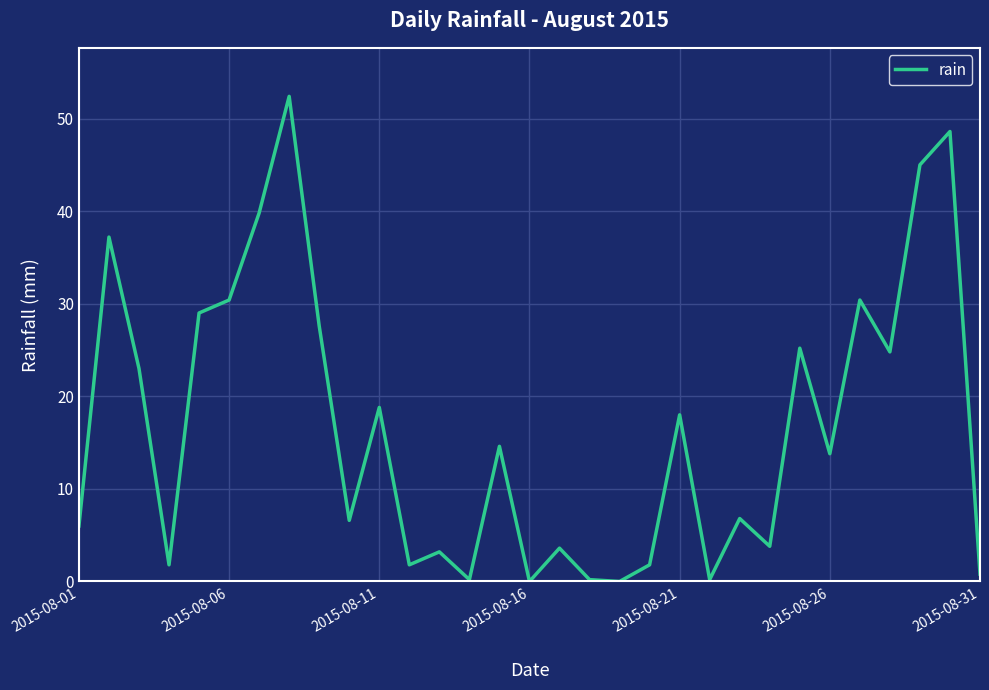

What is the difference between the maximum and minimum values?

52.4